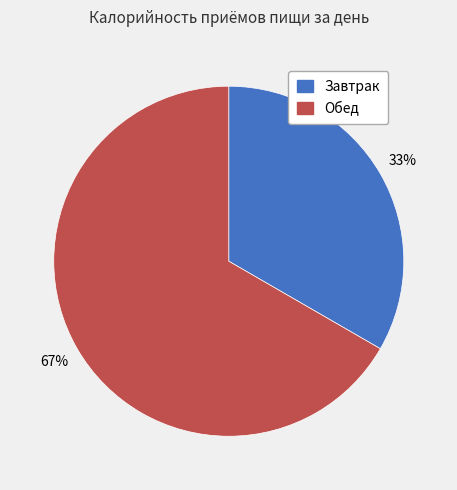

Which slice is the largest?

Обед